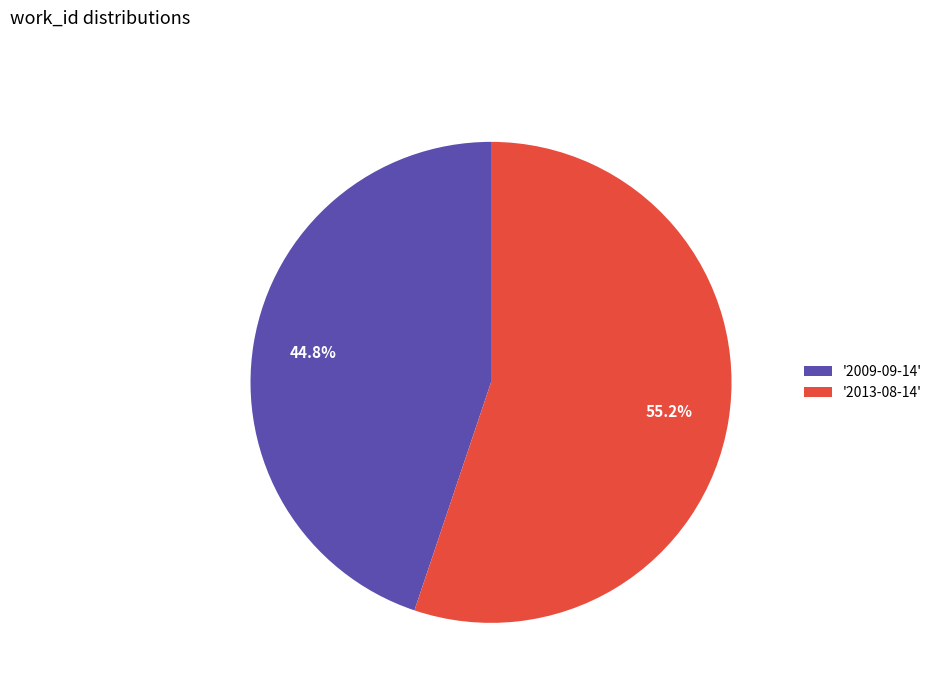

Is '2009-09-14' the majority of the pie?

No